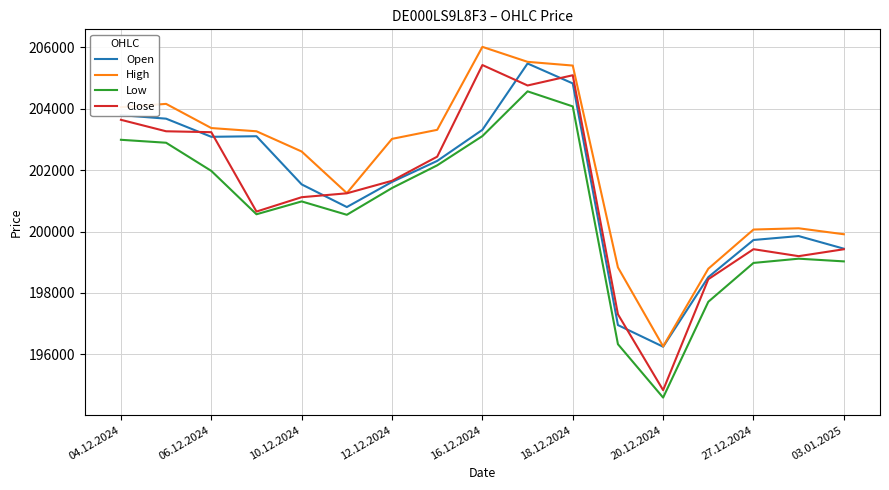

True or false: High and Low cross at least once.

False